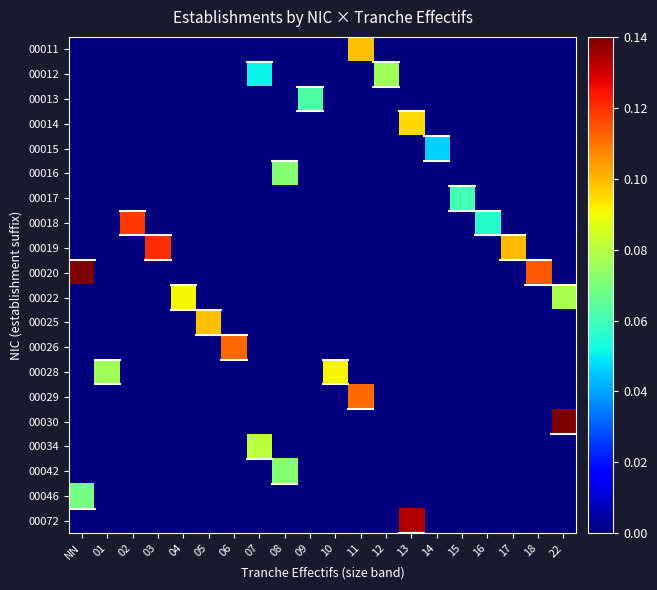

List the series in order of their peak value, highest first.

00020, 00030, 00072, 00019, 00018, 00026, 00029, 00011, 00025, 00014, 00028, 00022, 00034, 00012, 00016, 00042, 00046, 00013, 00017, 00015